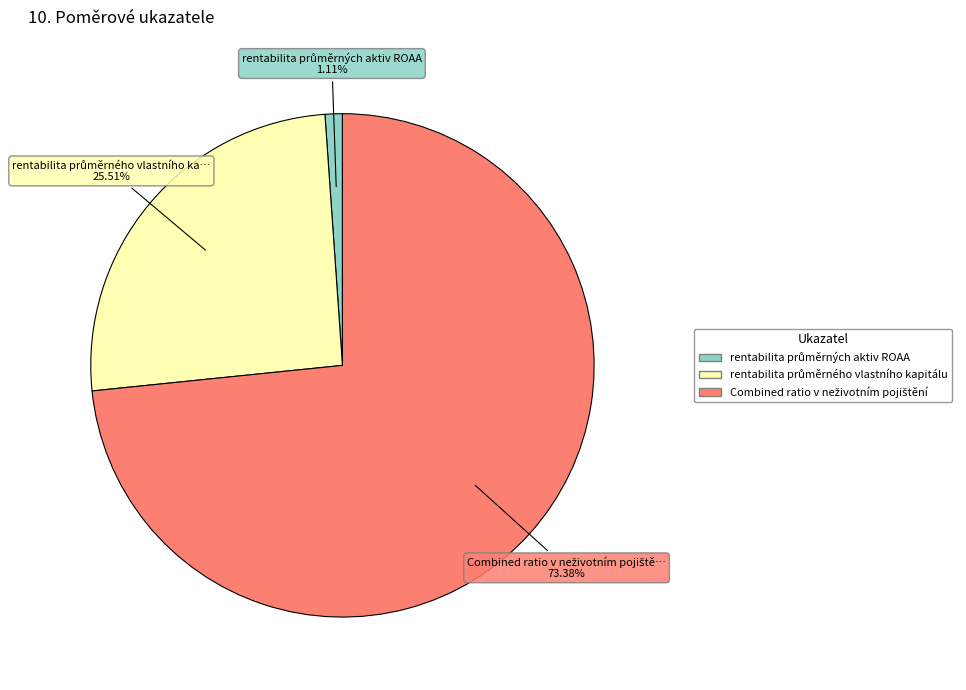

Does any single category account for the majority?

Yes